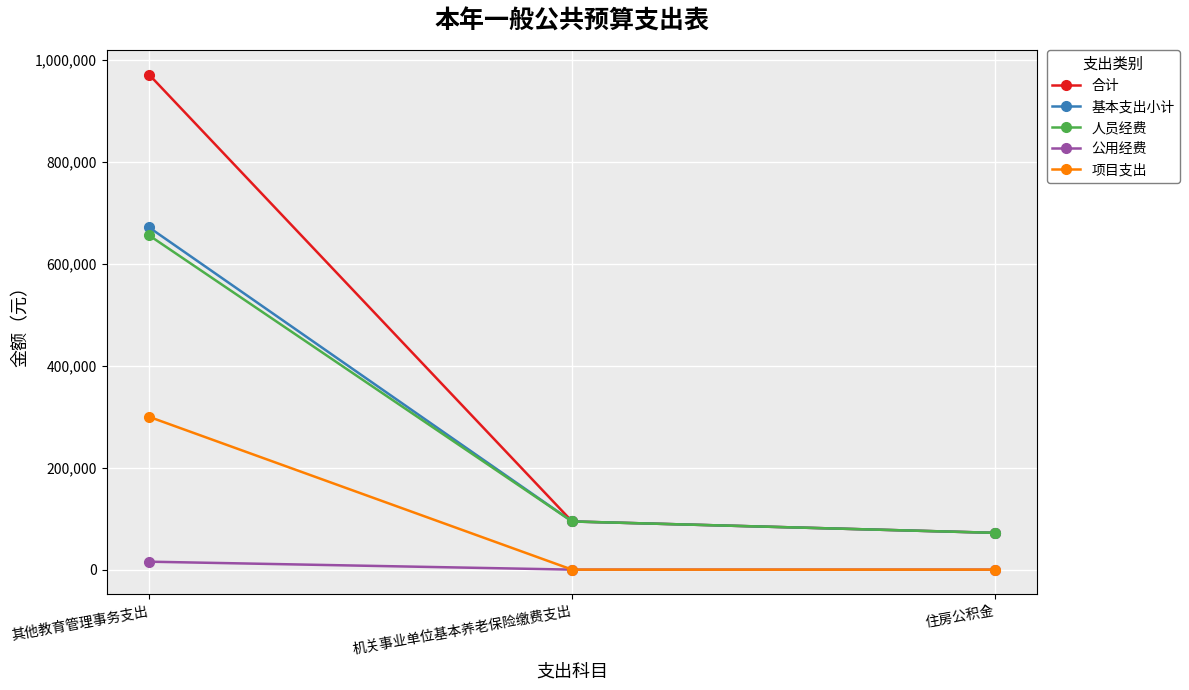

Which series has the largest range (max minus min)?

合计